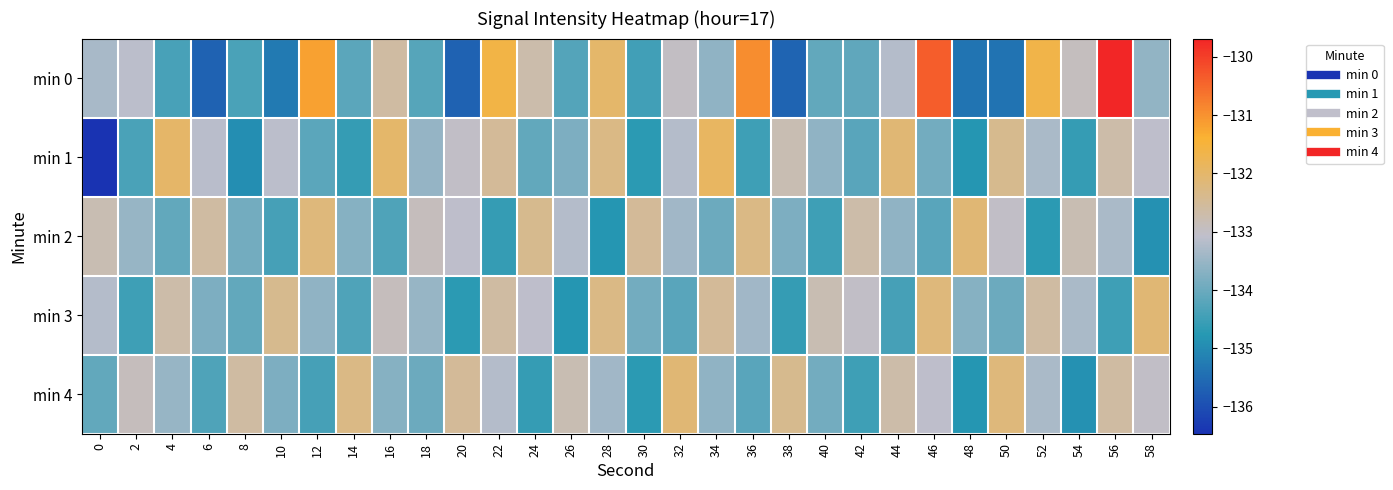

List the series in order of their peak value, highest first.

min 0, min 1, min 2, min 3, min 4